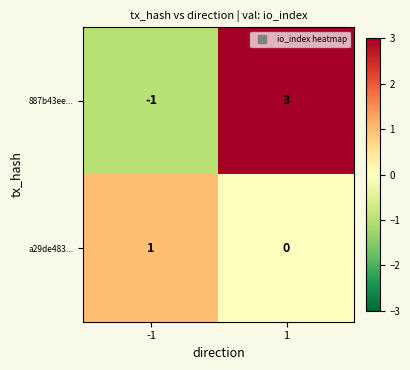

Reading right to left, list all the values displayed in this chart.

887b43ee...: 3	-1
a29de483...: 0	1